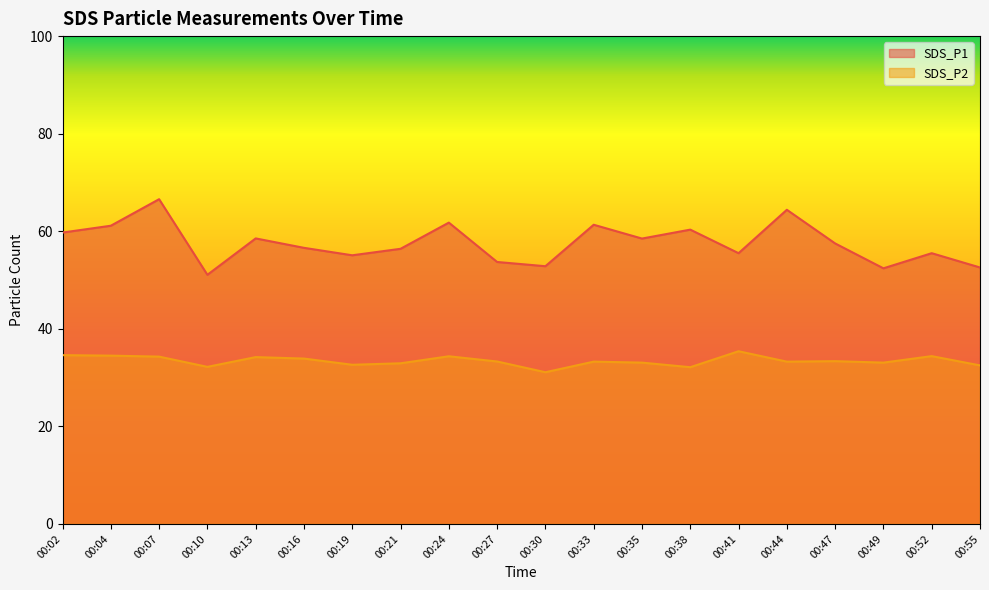

What is the highest value of the SDS_P1 series?

66.6